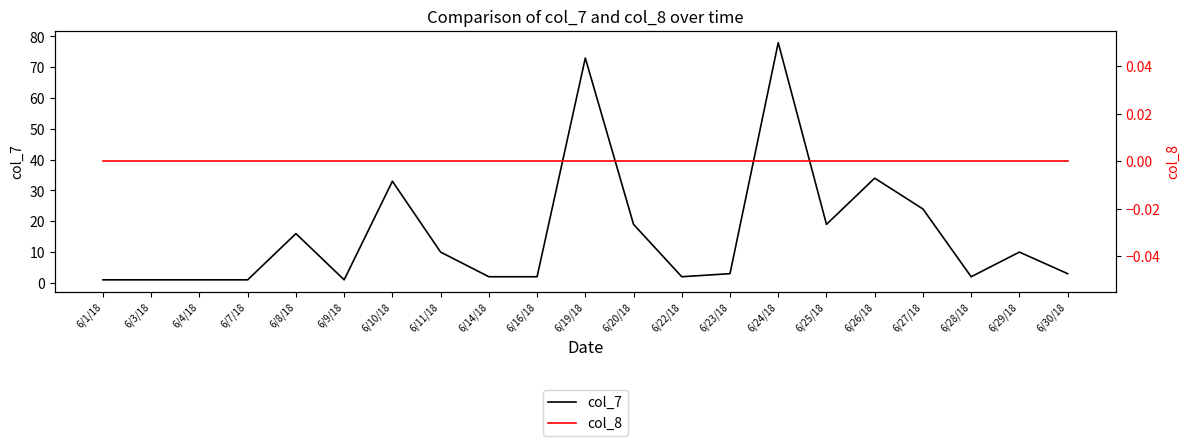

What is the total value across all series at 6/10/18?

33